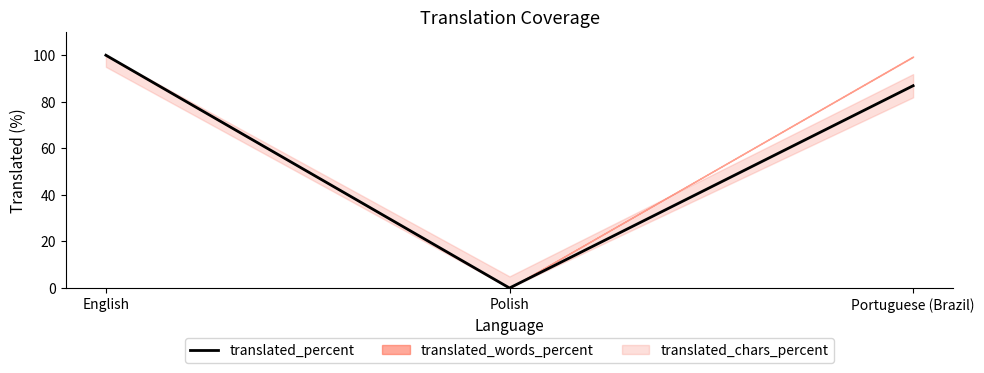

Which label corresponds to the largest value in the chart?

English